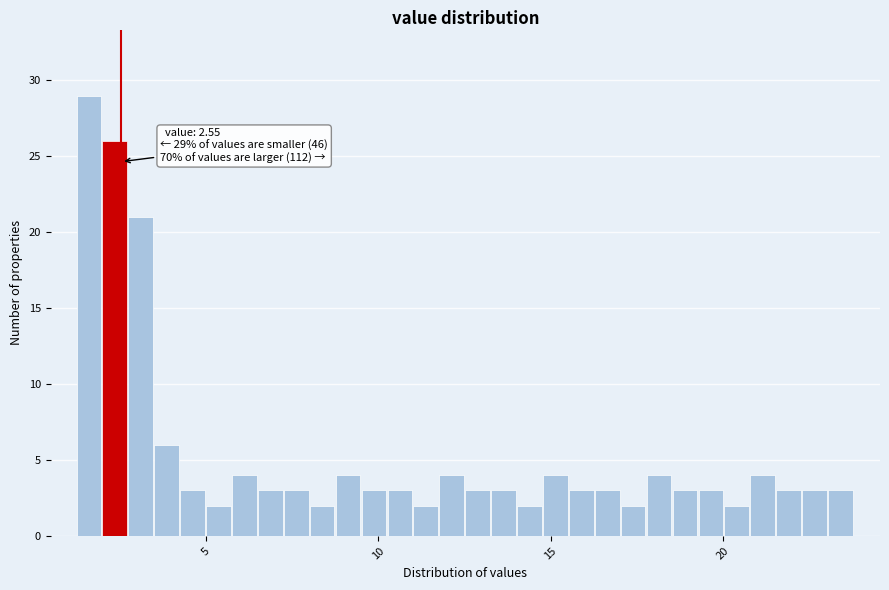

Around what value on the x-axis is the tallest bar? Give the approximate position of its centre, as read against the axis.

1.5